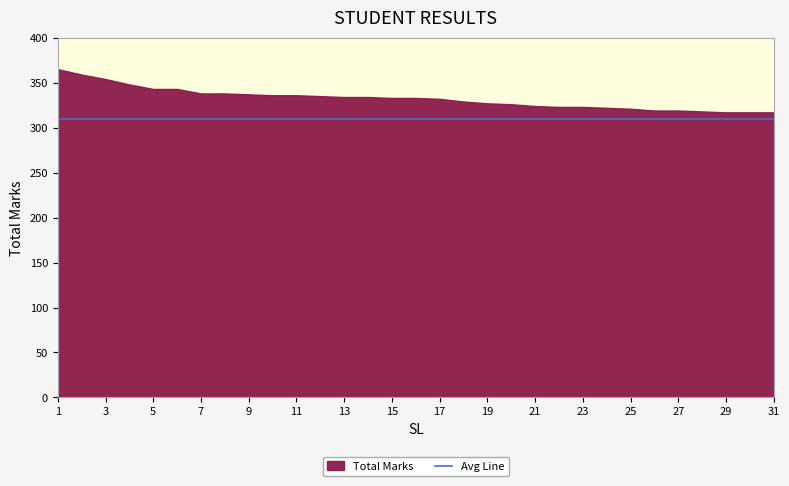

What are all the series names shown in the legend?

Total Marks, Avg Line